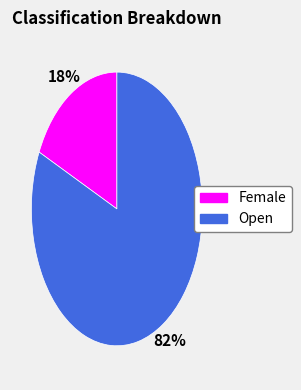

What is the smallest slice in the pie chart?

Female